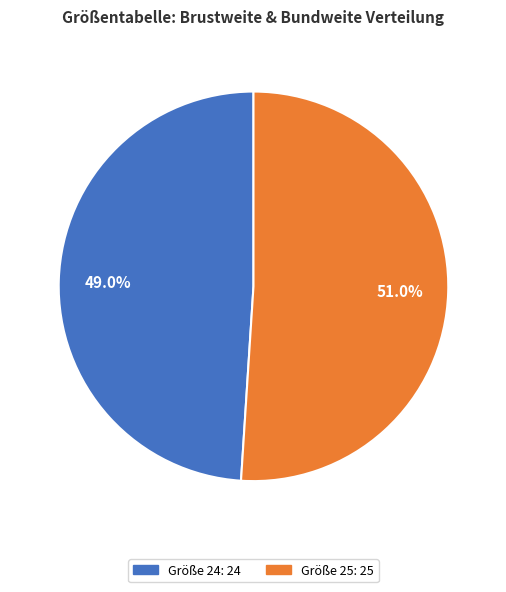

Is there a majority slice in this chart?

Yes